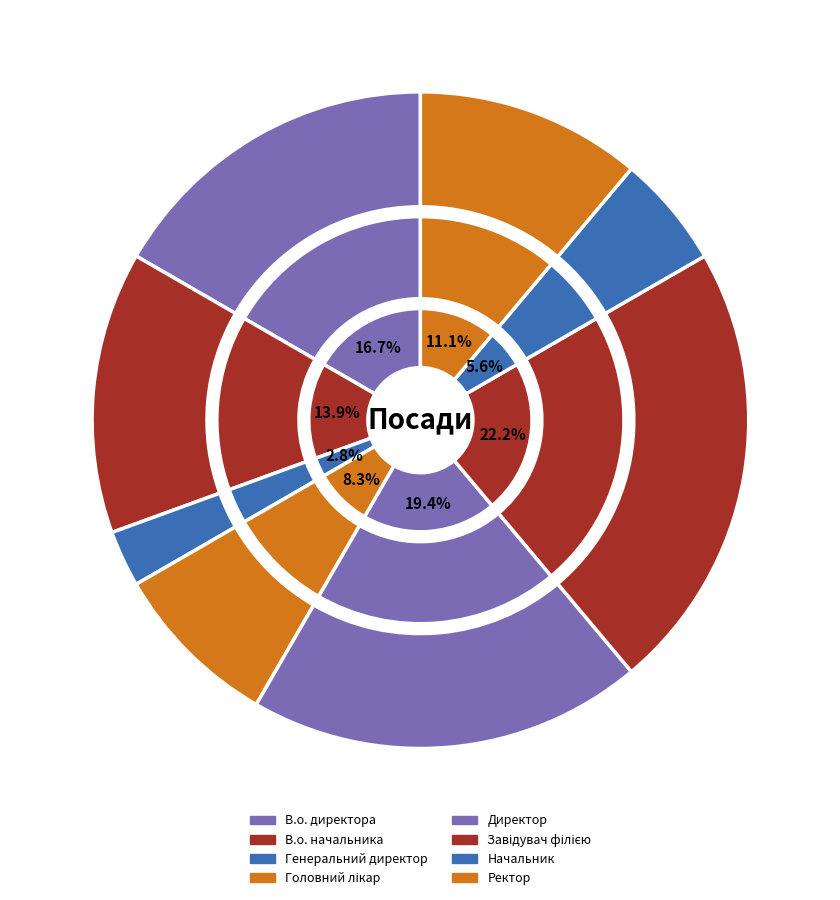

What is the change in value from Генеральний директор to Начальник?

+1